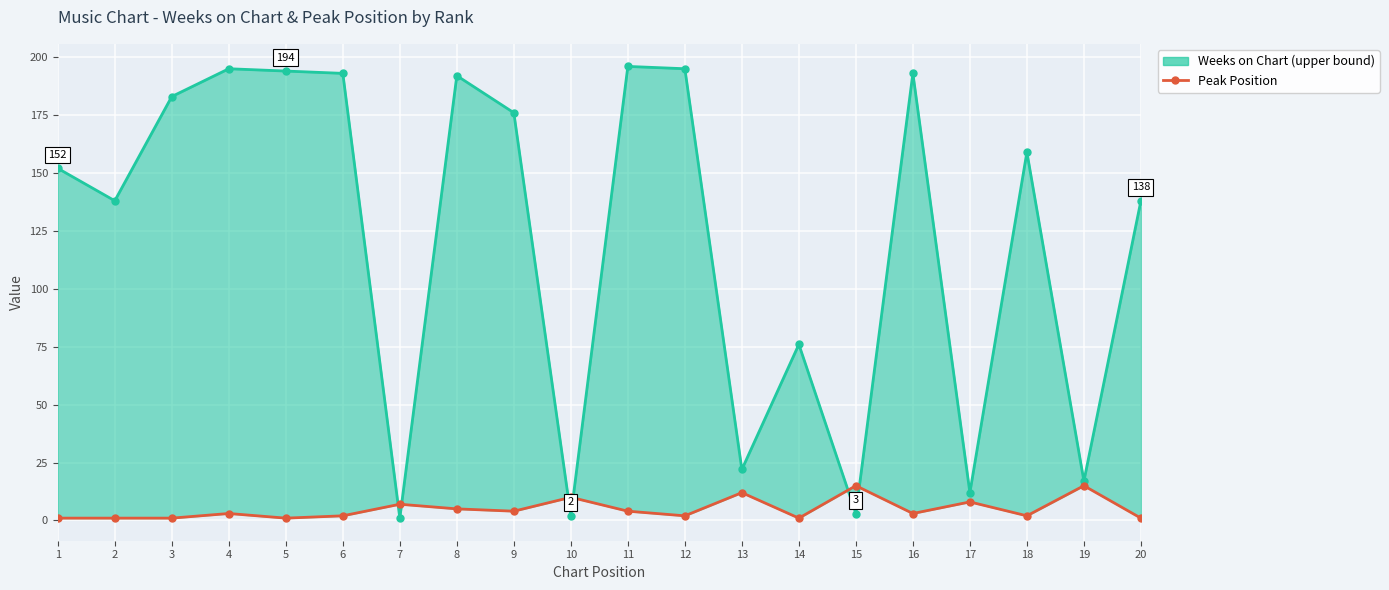

Where do Weeks on Chart and Peak Position first cross each other?

6 and 7